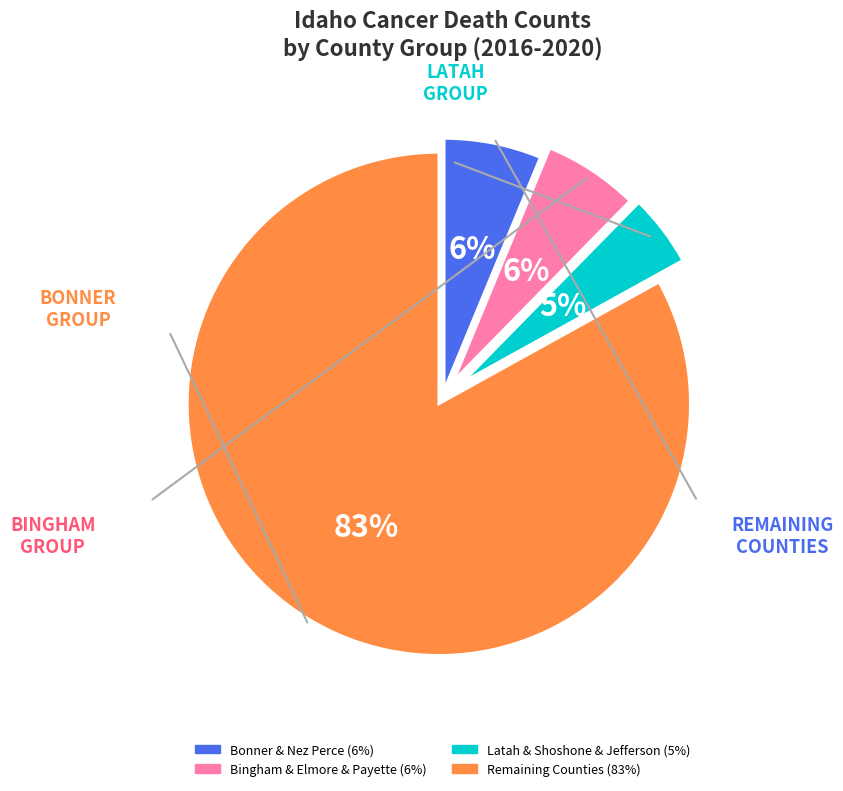

Does any single category account for the majority?

Yes